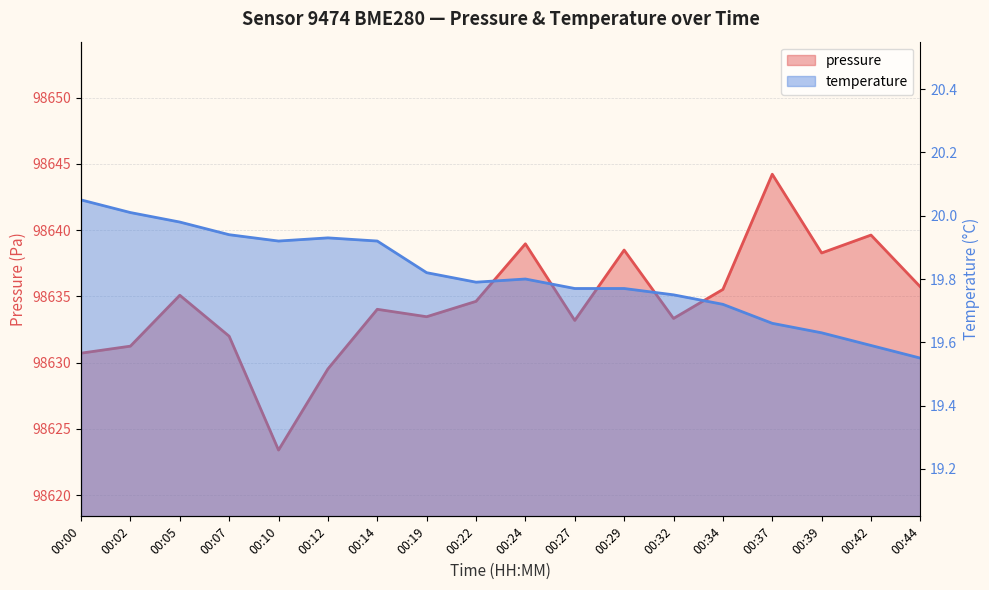

Read the pressure value at 00:34.

98635.5